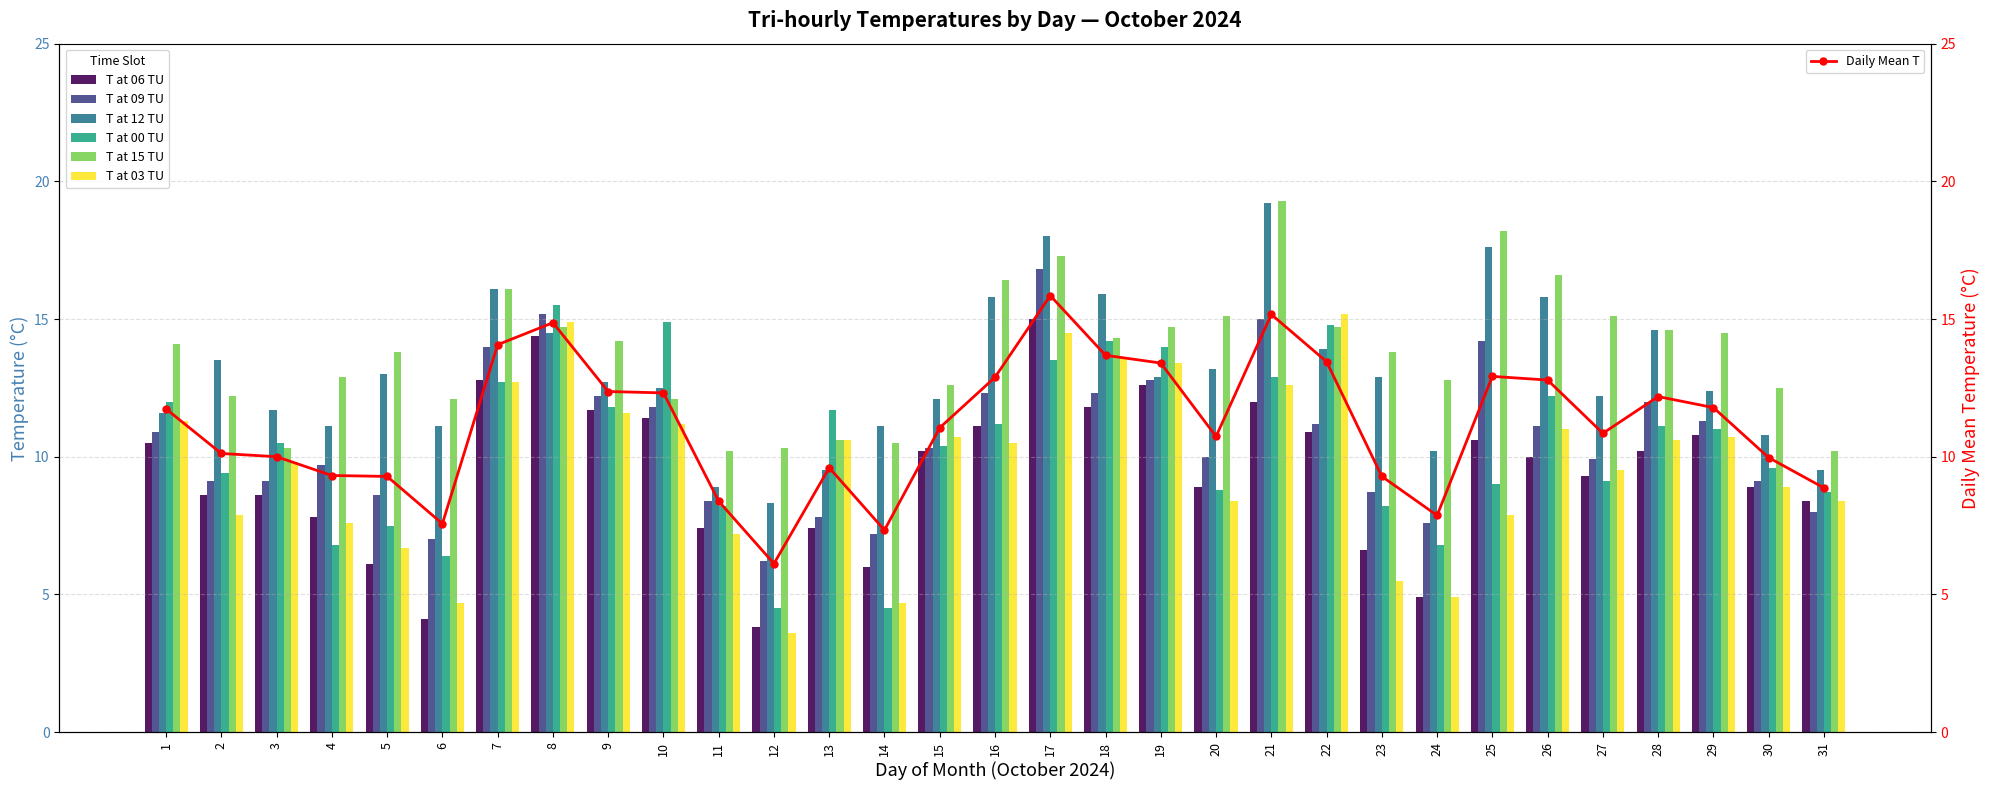

Where is T at 06 TU nearest to the value 9?

20